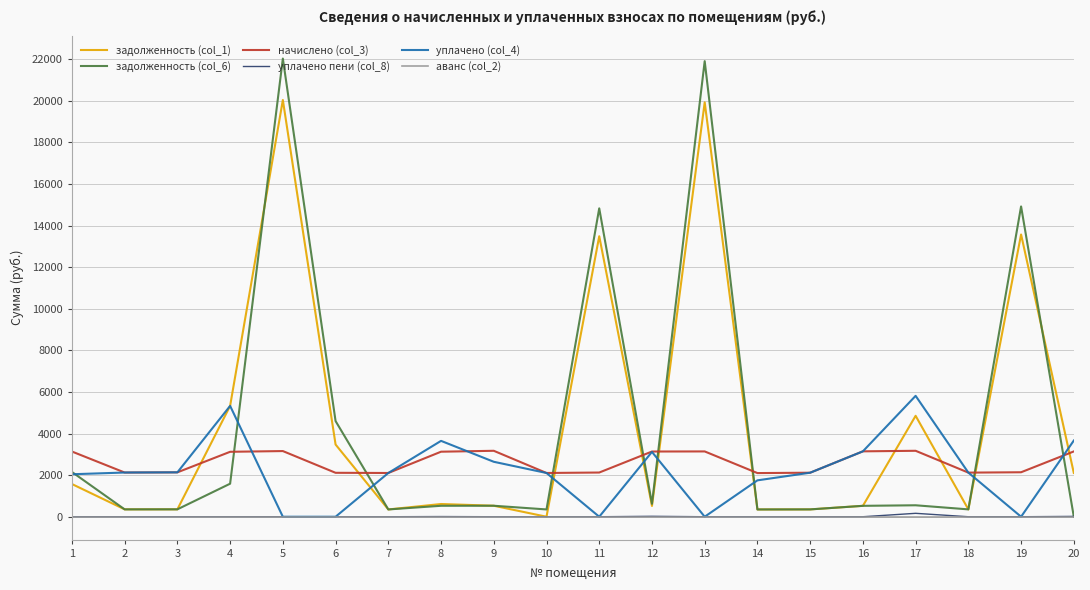

How many lines are shown in the chart?

6